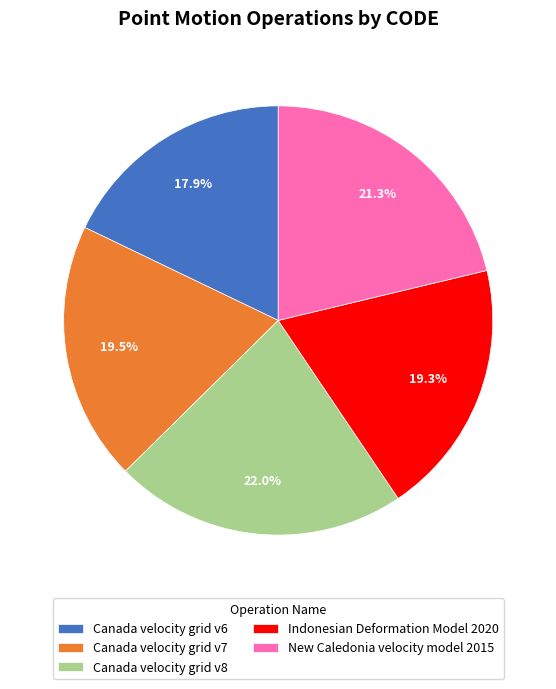

Is it true that Canada velocity grid v6 is 11% of the pie?

False